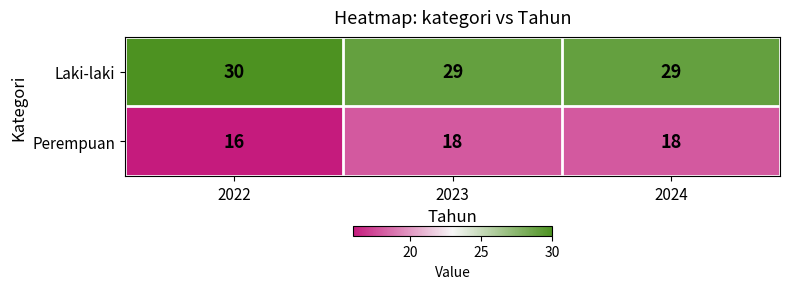

What is the minimum value shown in the chart?

16